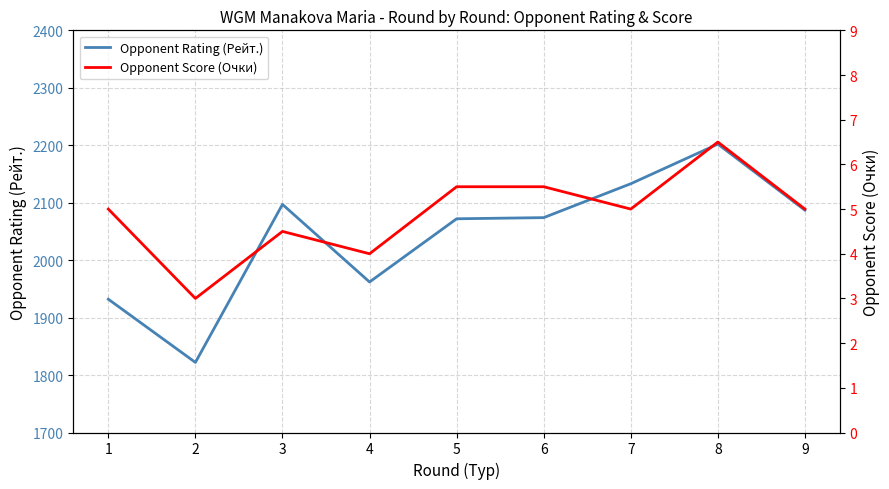

Reading left to right, transcribe all the data shown in this chart.

Opponent Rating (Рейт.): 1932.0	1822.0	2097.0	1962.0	2072.0	2074.0	2133.0	2202.0	2087.0
Opponent Score (Очки): 5.0	3.0	4.5	4.0	5.5	5.5	5.0	6.5	5.0